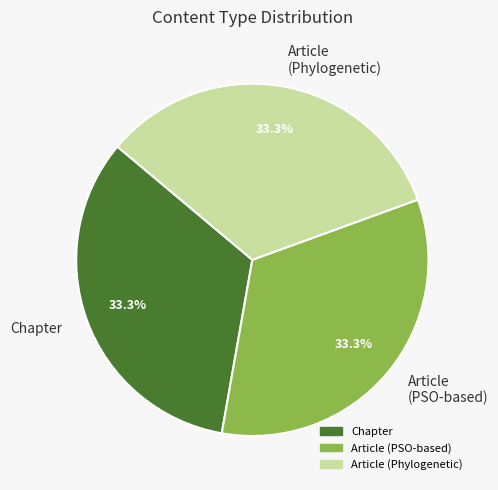

Approximately how many times larger is the value at Article (Phylogenetic) compared to Article (PSO-based)?

1.0